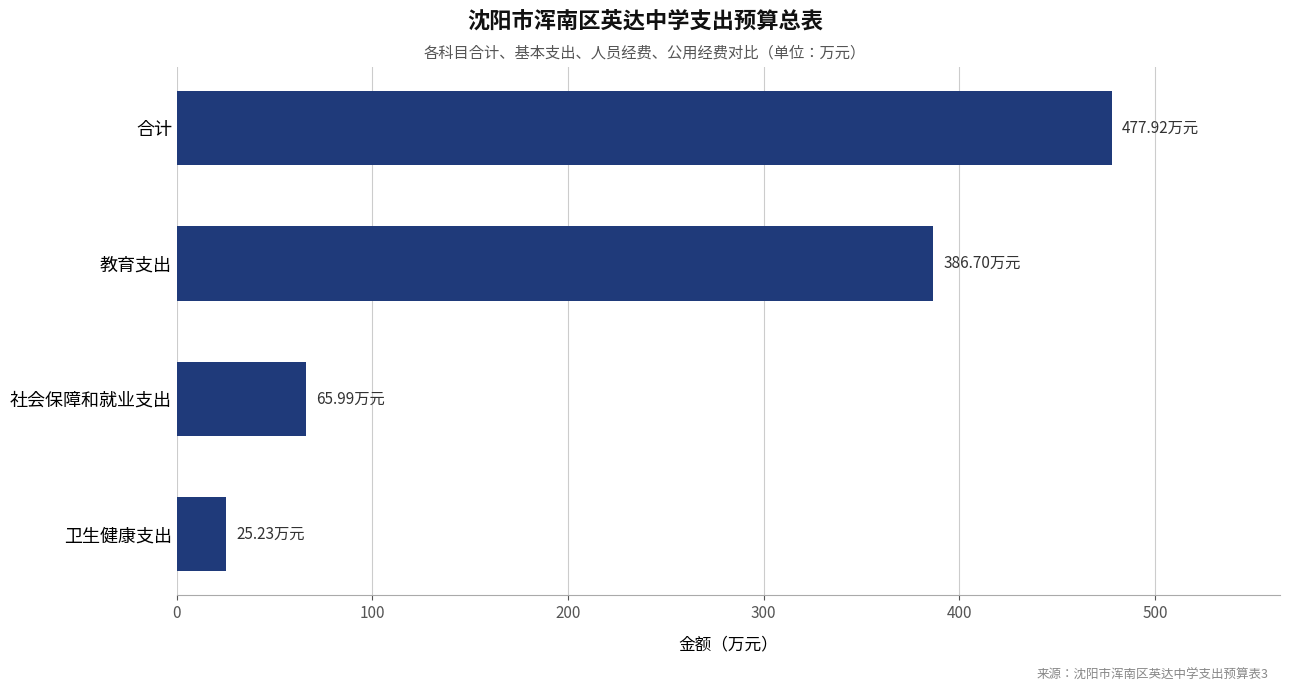

What is the label of the 3rd bar from the top?

社会保障和就业支出